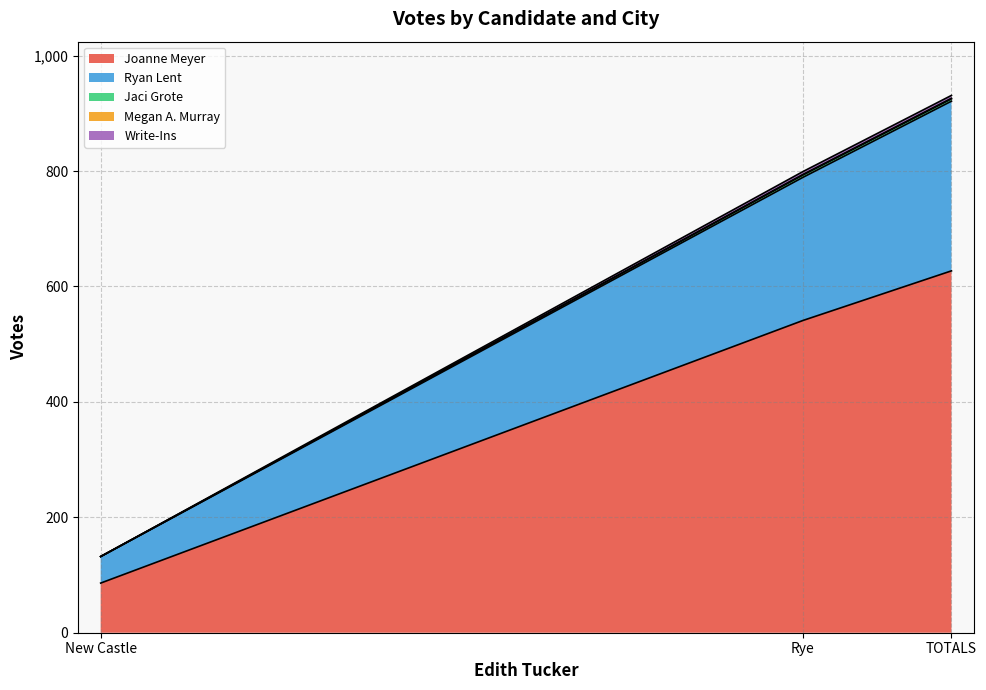

How many data points in Write-Ins are above 793?

1